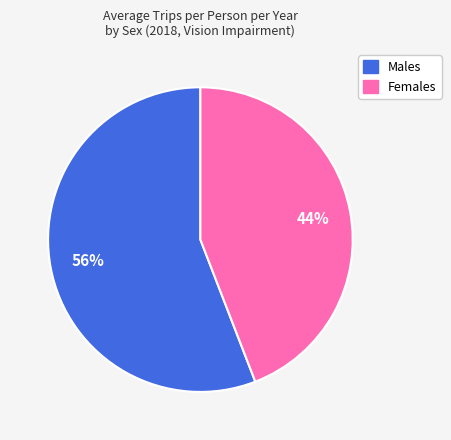

Which has a higher value, Females or Males?

Males